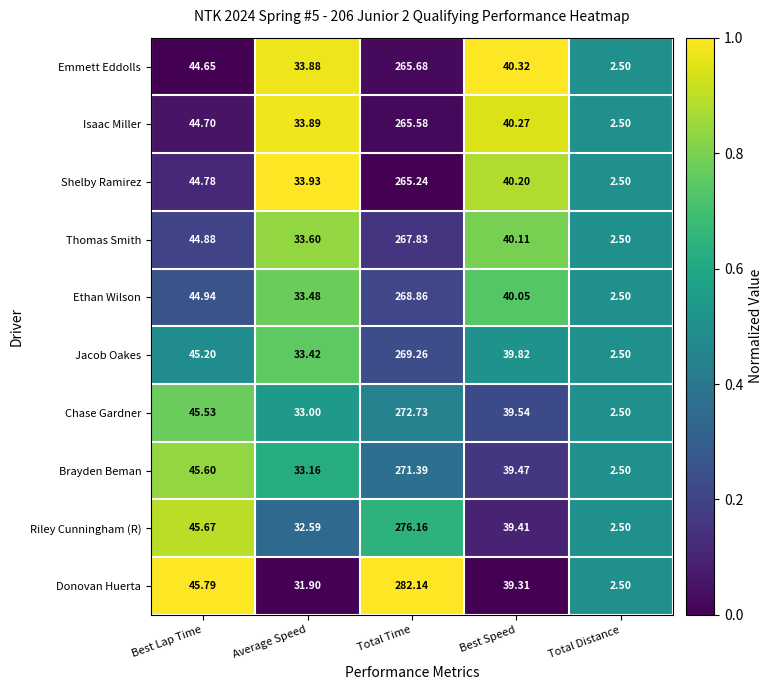

Is the value of Jacob Oakes at Average Speed greater than the value of Thomas Smith at Average Speed?

No